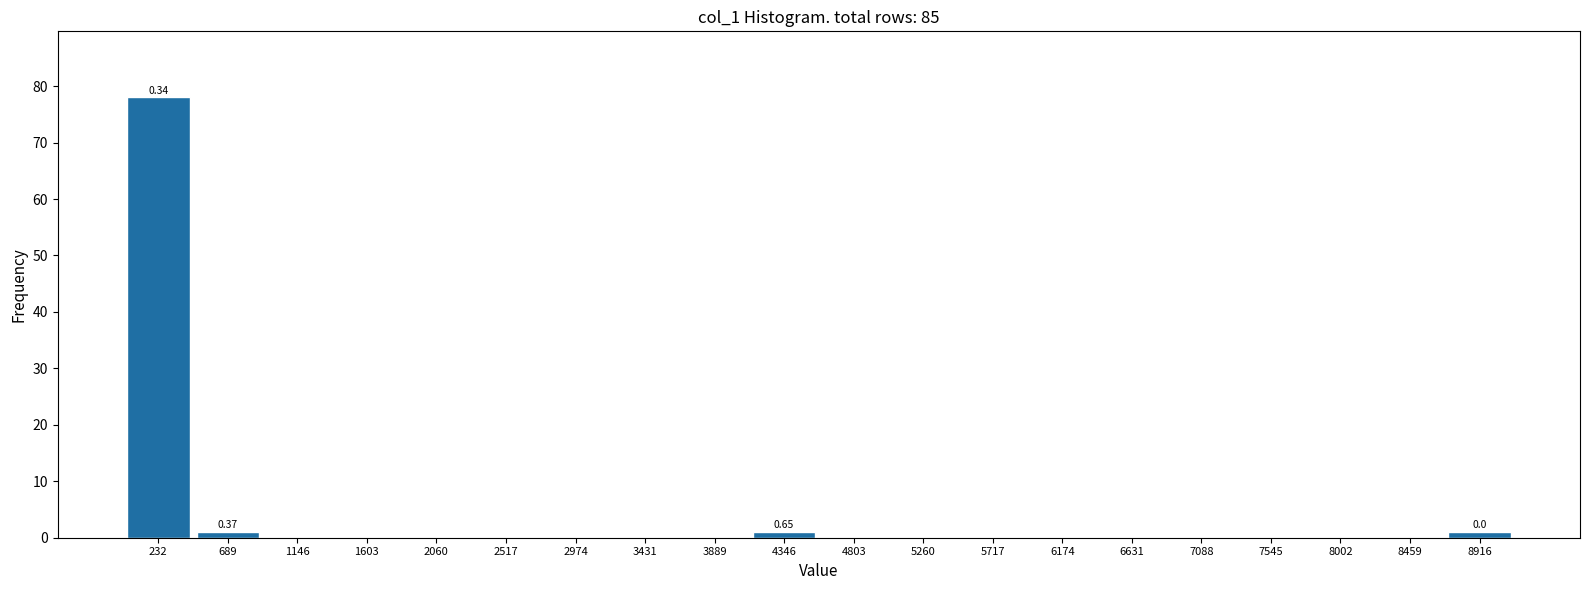

Over which range of the x-axis is the bar tallest?

0 to 450